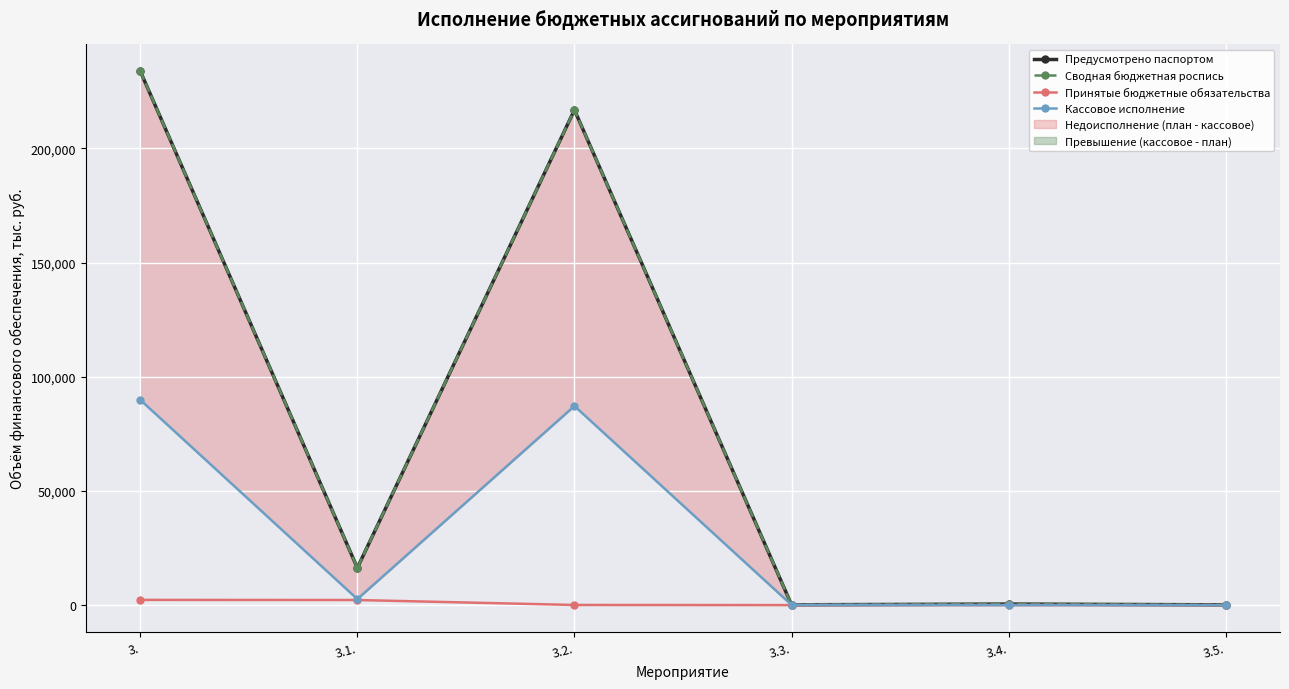

What value does the Сводная бюджетная роспись series have at 3.4.?

450.0